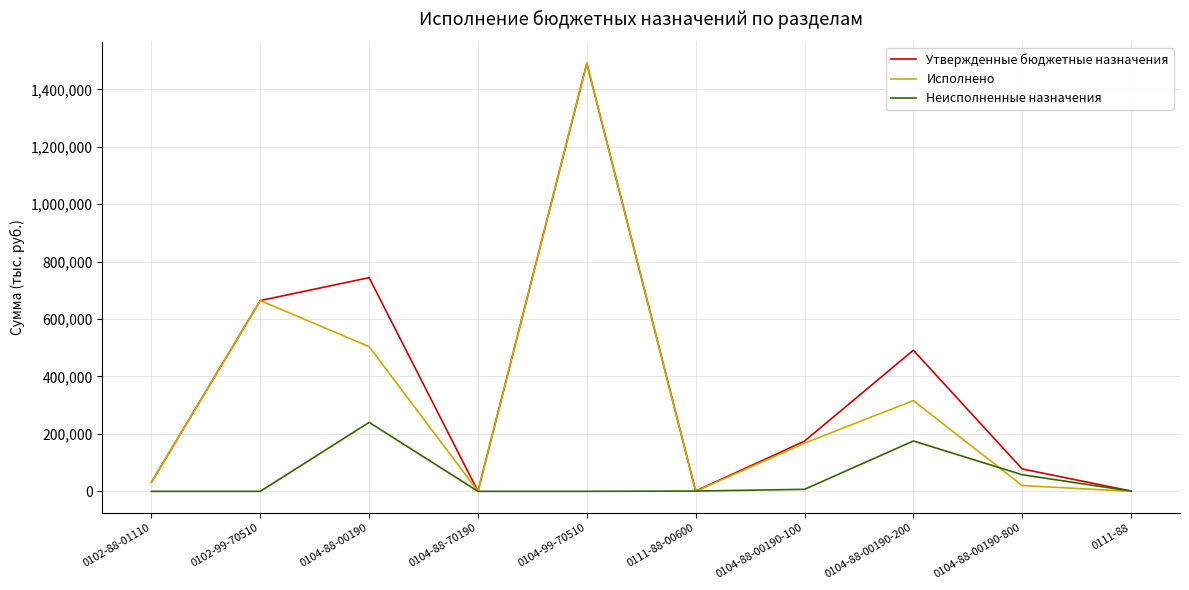

What is the difference between the maximum and minimum values in the Неисполненные назначения series?

240194.9